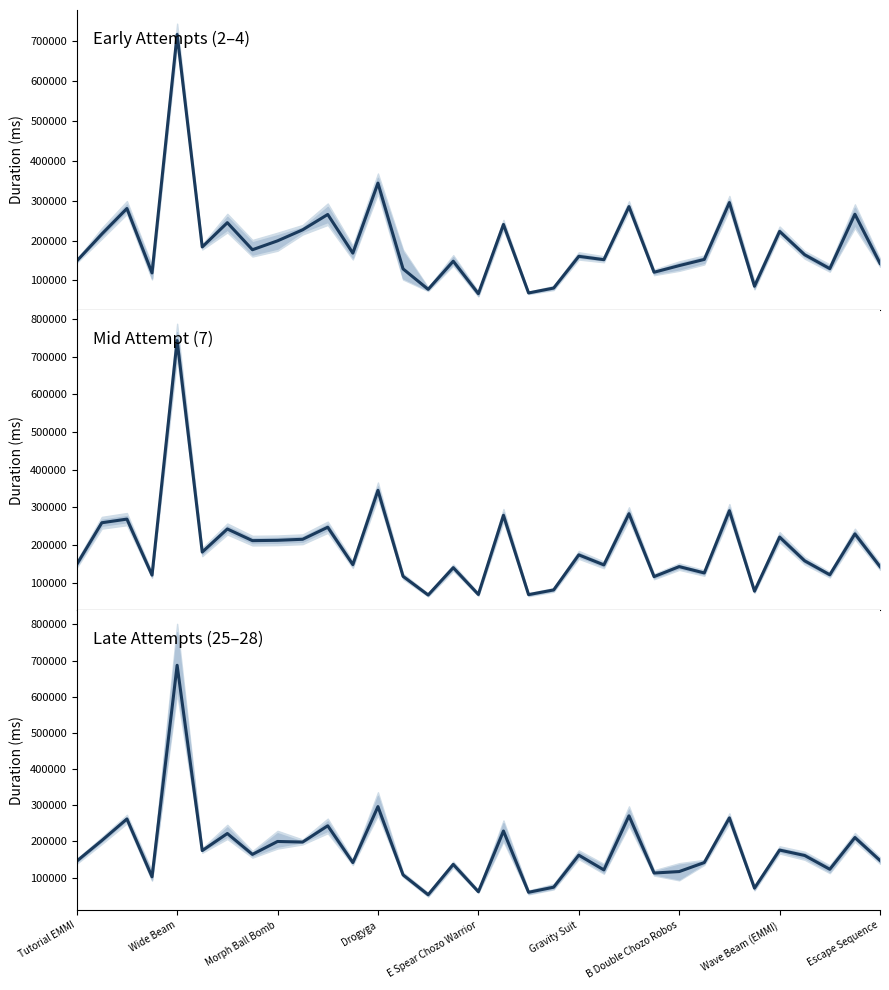

What is the highest value of the Attempts #2–4 series?

717025.3